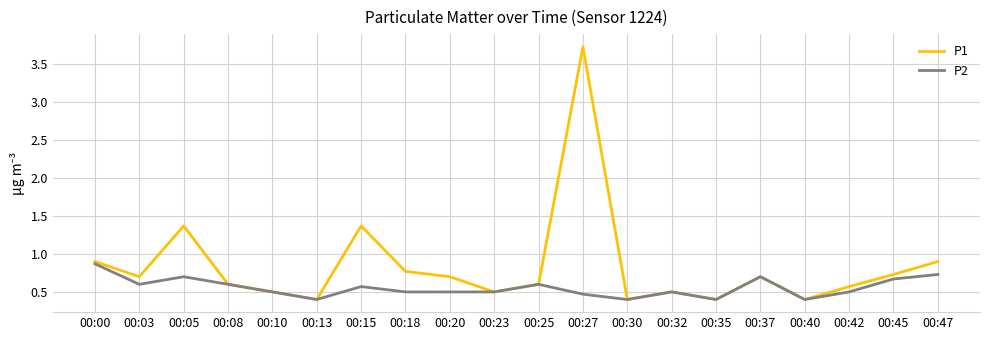

Which series has the largest total across all categories?

P1